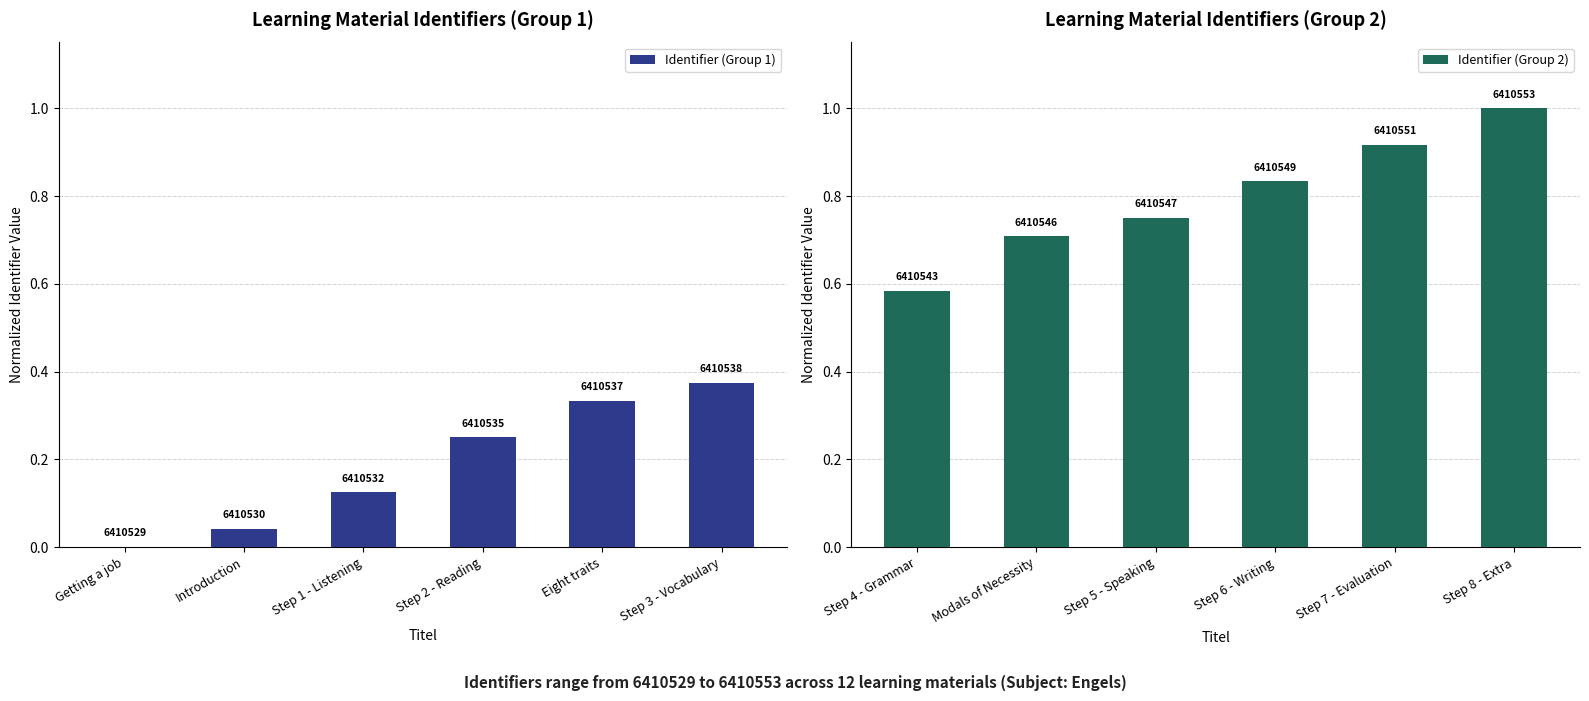

Reading left to right, what are all the values shown in this chart?

Identifier (Group 1): 0.0	0.0	0.1	0.2	0.3	0.4
Identifier (Group 2): 0.6	0.7	0.8	0.8	0.9	1.0